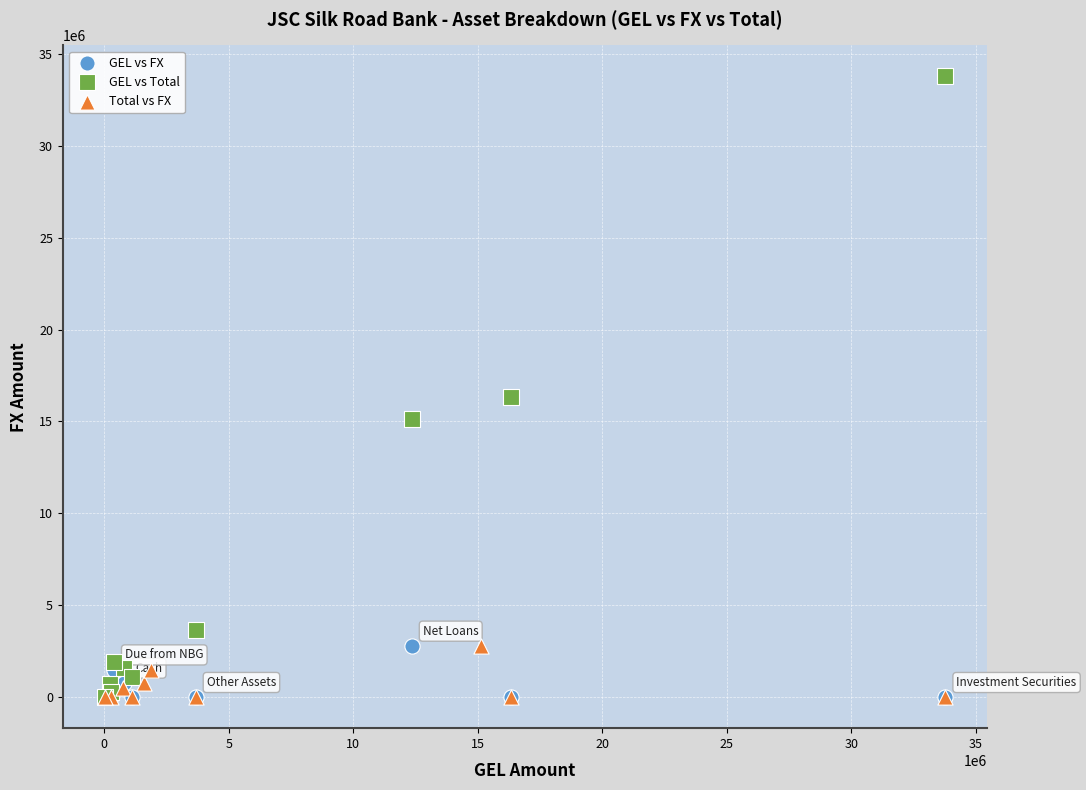

Which series contains the highest Y value?

GEL vs Total